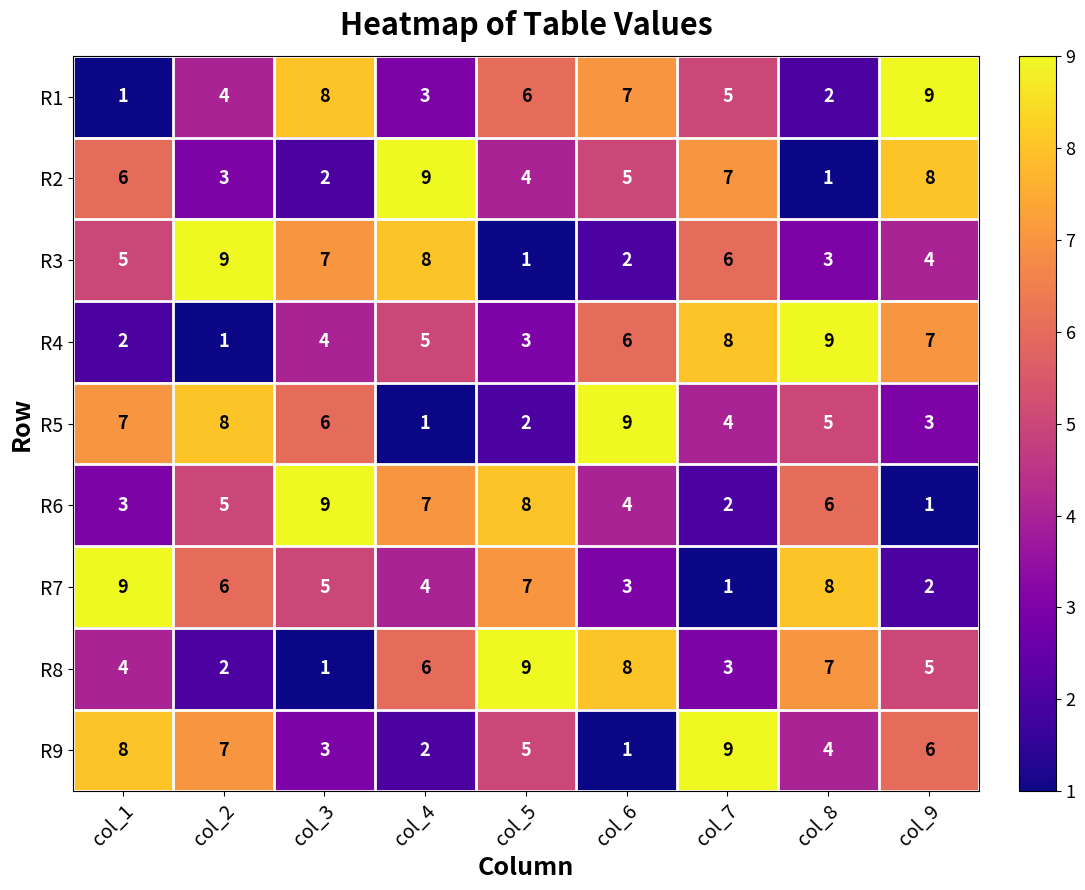

The value of R9 at col_1 is 12. True or false?

False